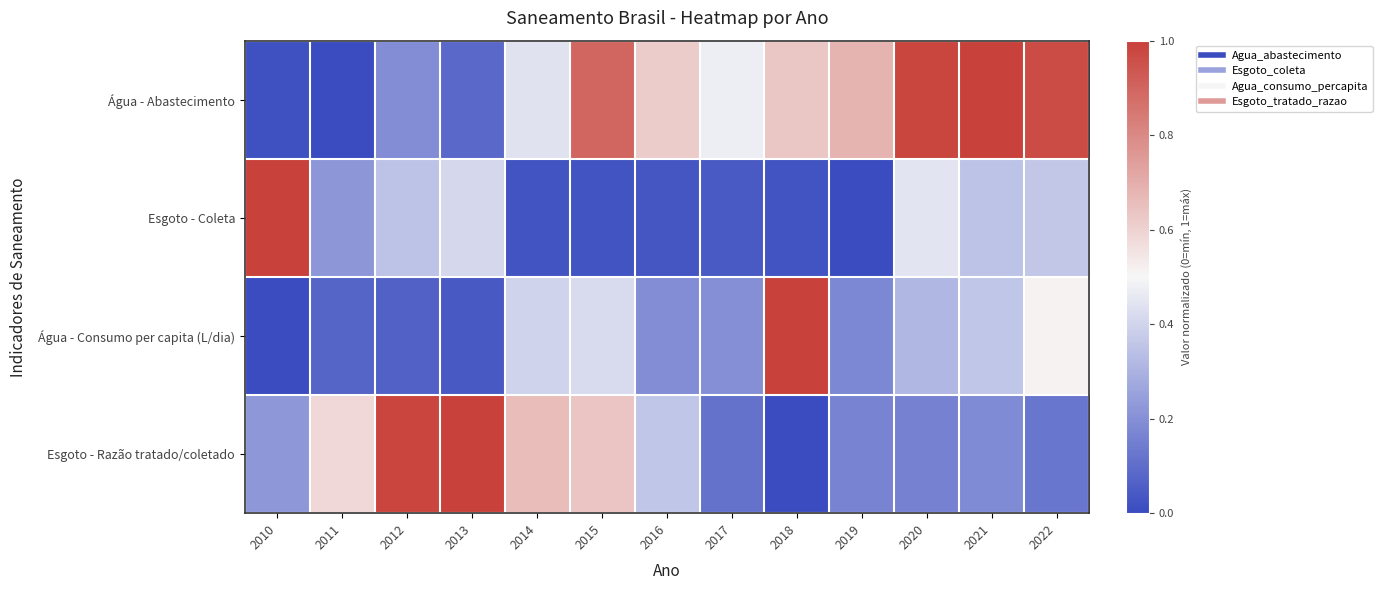

What is the spread (max minus min) of values at 2010?

1.0